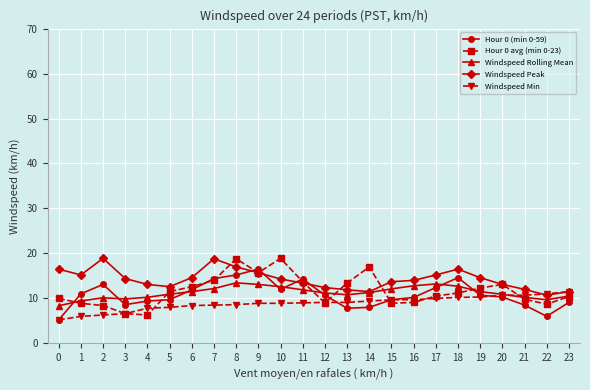

Which series has the widest spread of values?

Hour 0 avg (min 0-23)